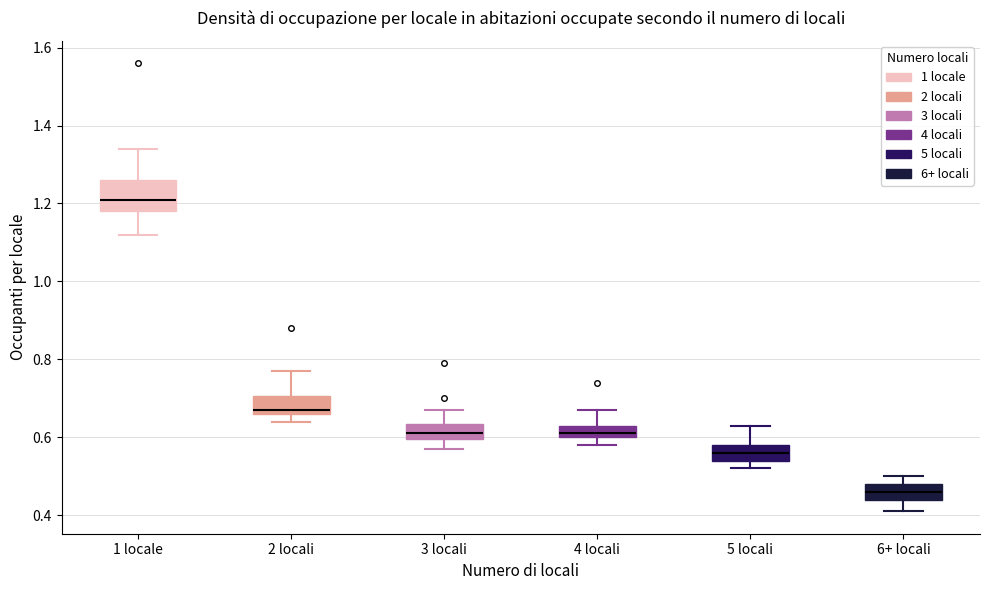

Where is the upper edge of the box for 2 locali on the y-axis? The values are not printed on the chart, so give them approximately, as read against the axis.

0.70